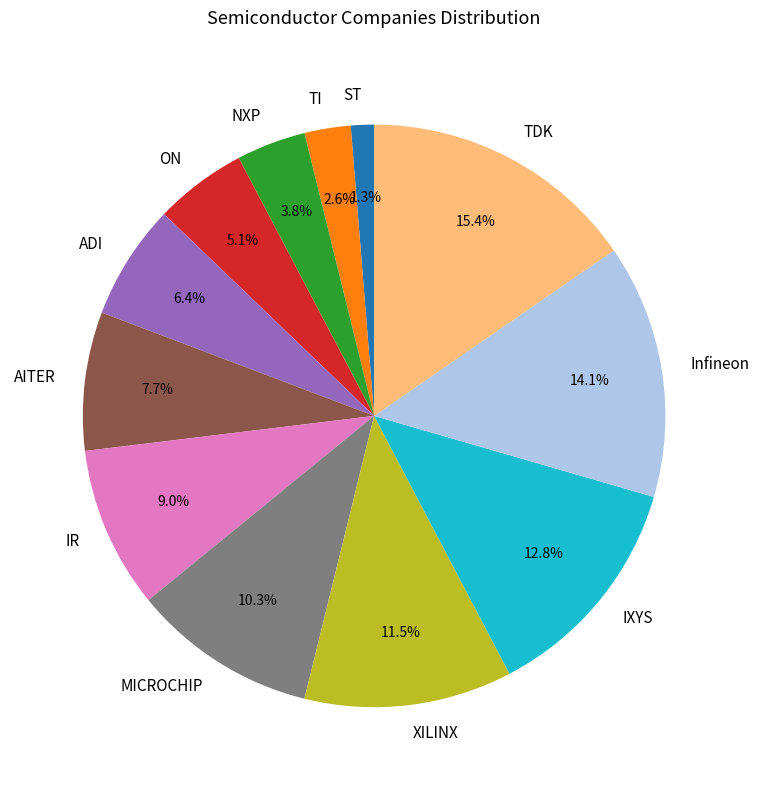

Does any single category account for the majority?

No